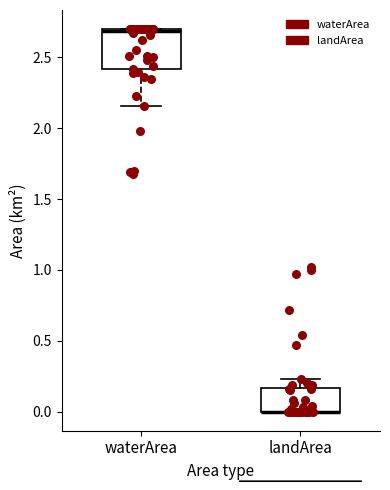

Reading left to right, transcribe this box plot: for each box, give where its median line is, the range the box spans, and where its two whiskers end, as read against the y-axis. The values are not printed on the chart, so give them approximately, as read against the axis.

waterArea: median 2.70 (just below the box's upper edge), box 2.40 to 2.70, whiskers 2.15 to 2.70
landArea: median 0.00 (drawn on the box's lower edge), box 0.00 to 0.15, whiskers 0.00 to 0.25